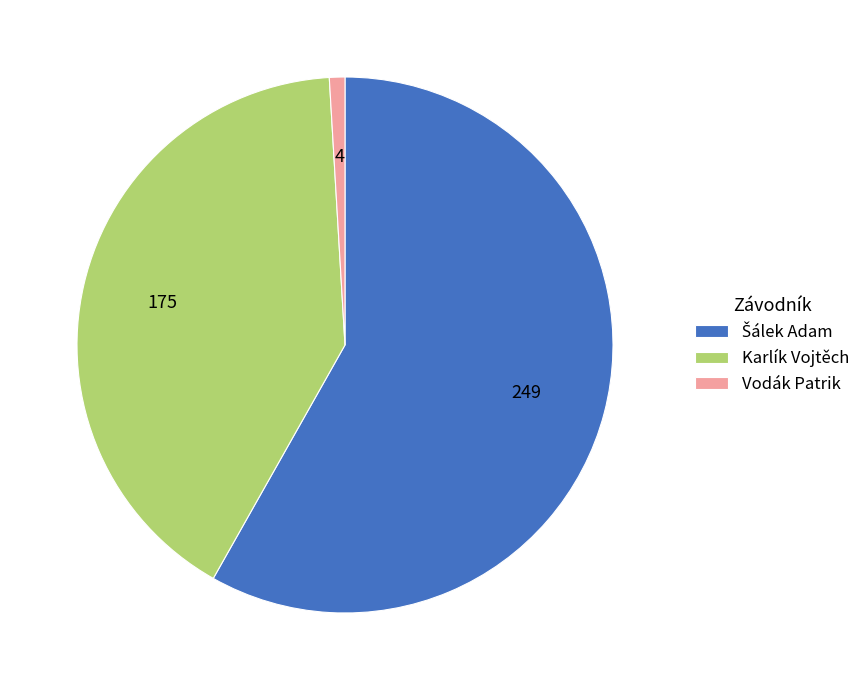

Is the sum of Karlík Vojtěch and Vodák Patrik greater than half?

No